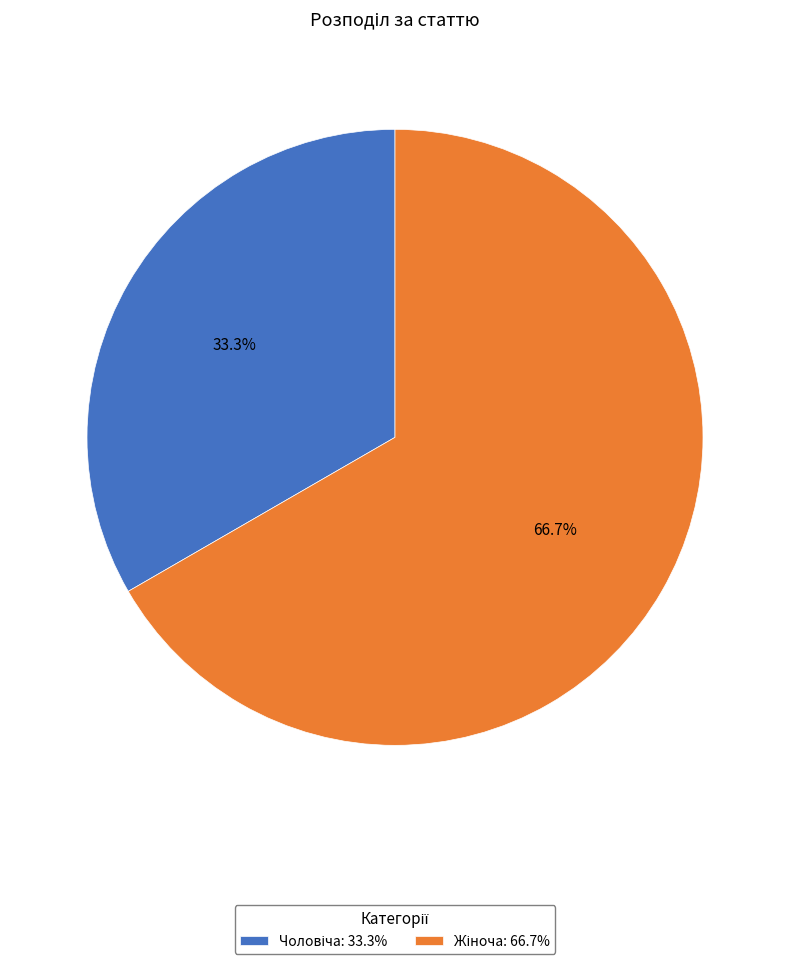

Is there any slice that represents more than half of the pie?

Yes